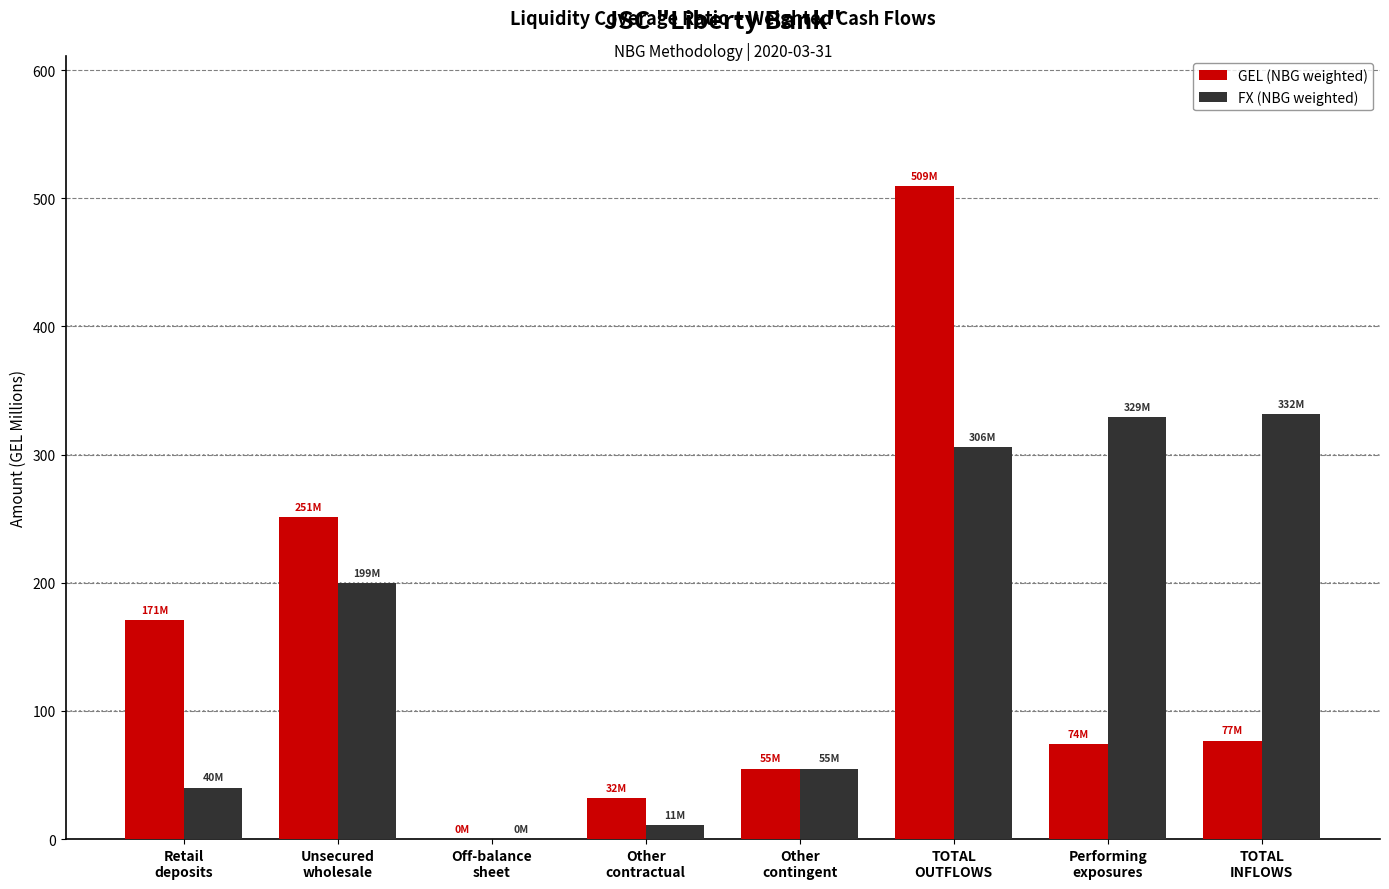

Which series has the largest range (max minus min)?

GEL (NBG weighted)